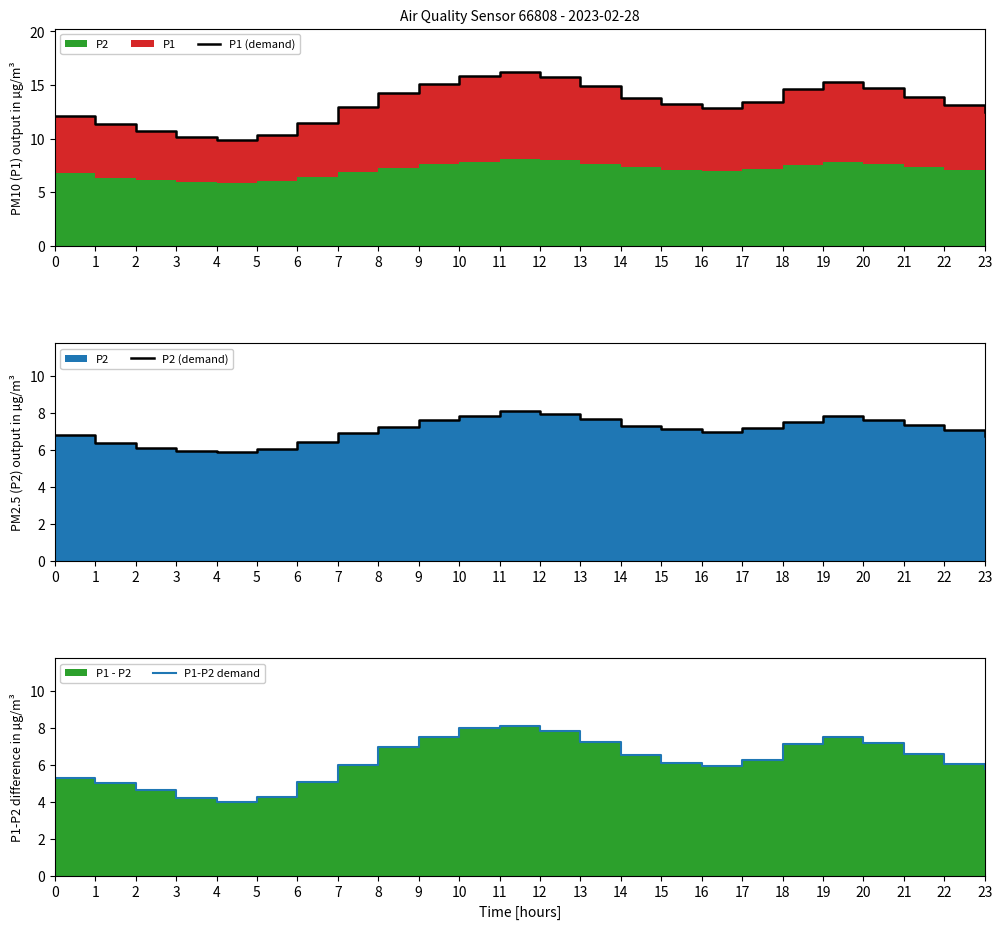

What is the difference between the second highest and second lowest values in the P2 (demand) series?

2.0